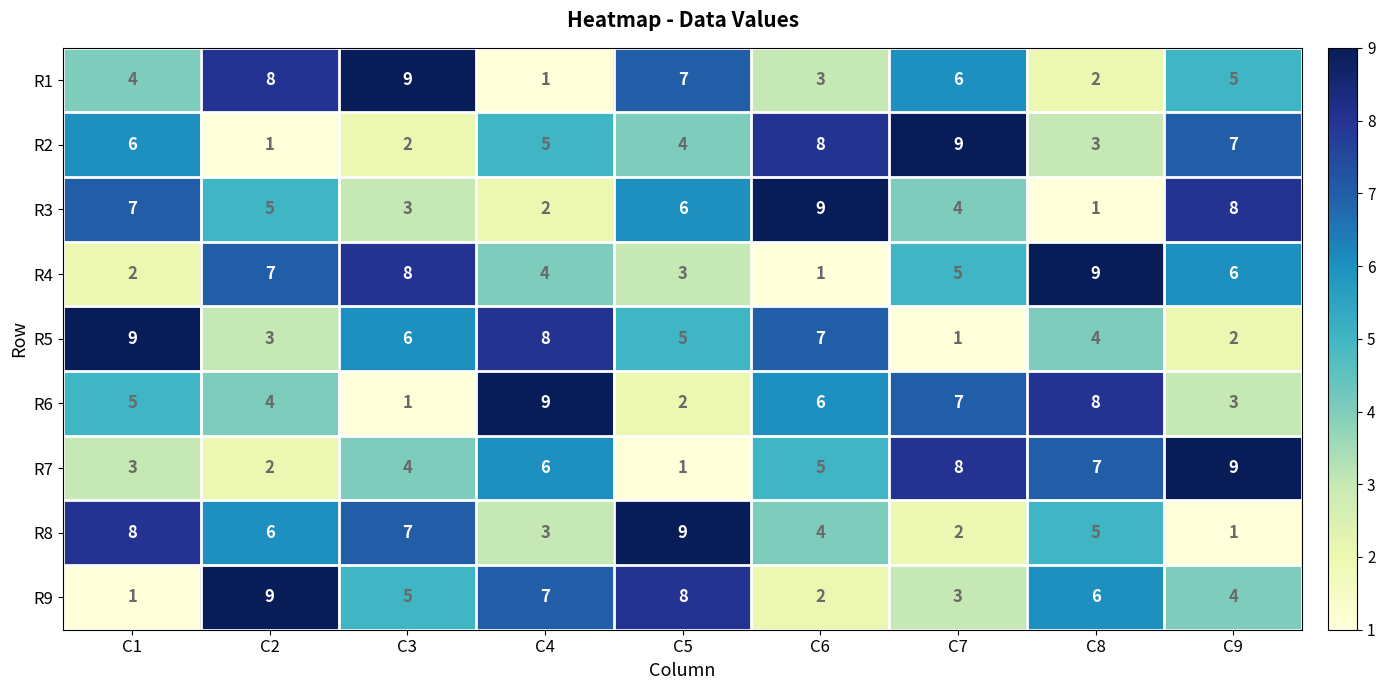

At which label does R3 first exceed 5?

C1